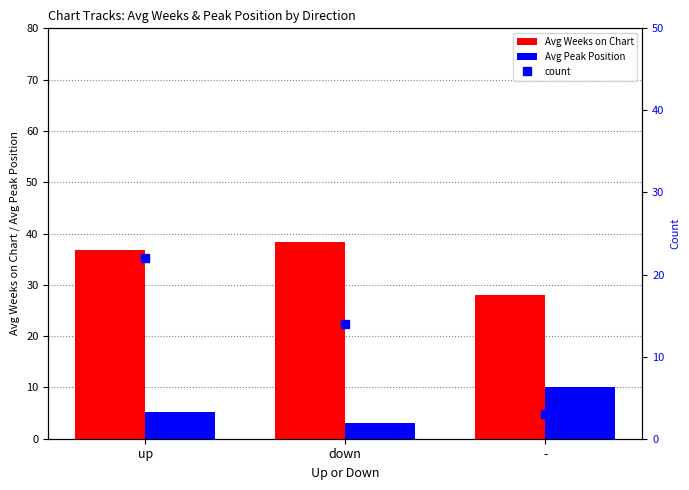

How many bars are there in total?

6